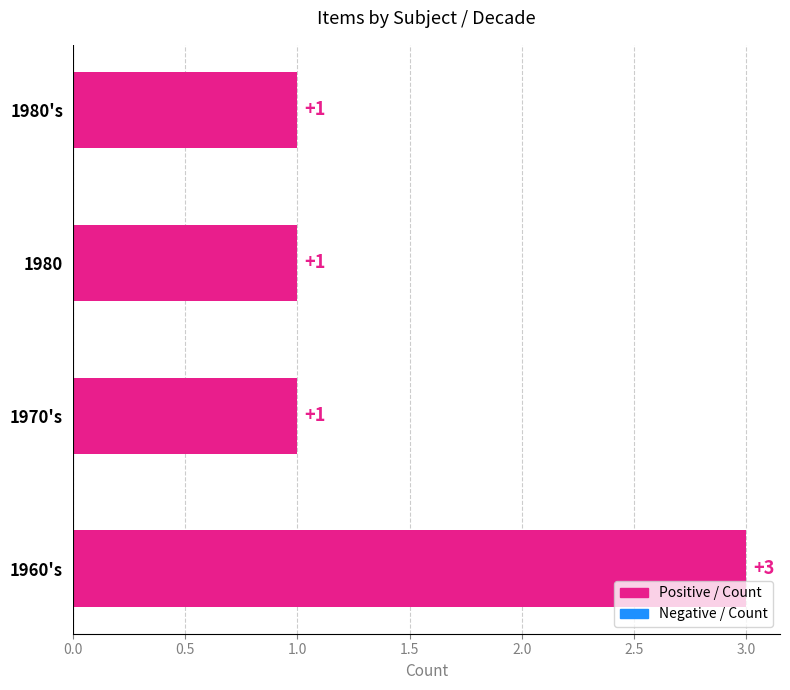

What is the minimum value shown in the chart?

1